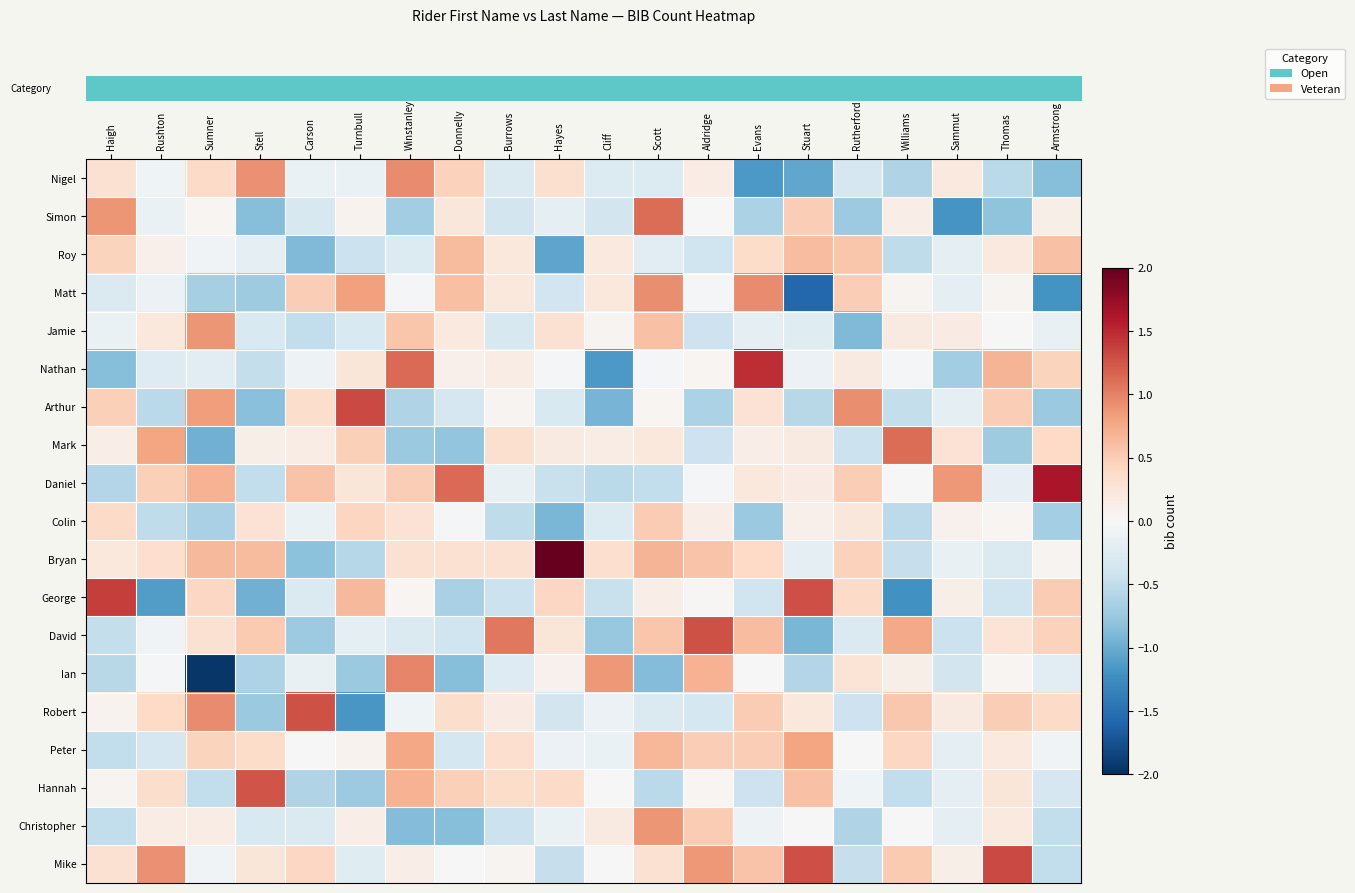

What is the spread (max minus min) of values at Stuart?

2.9